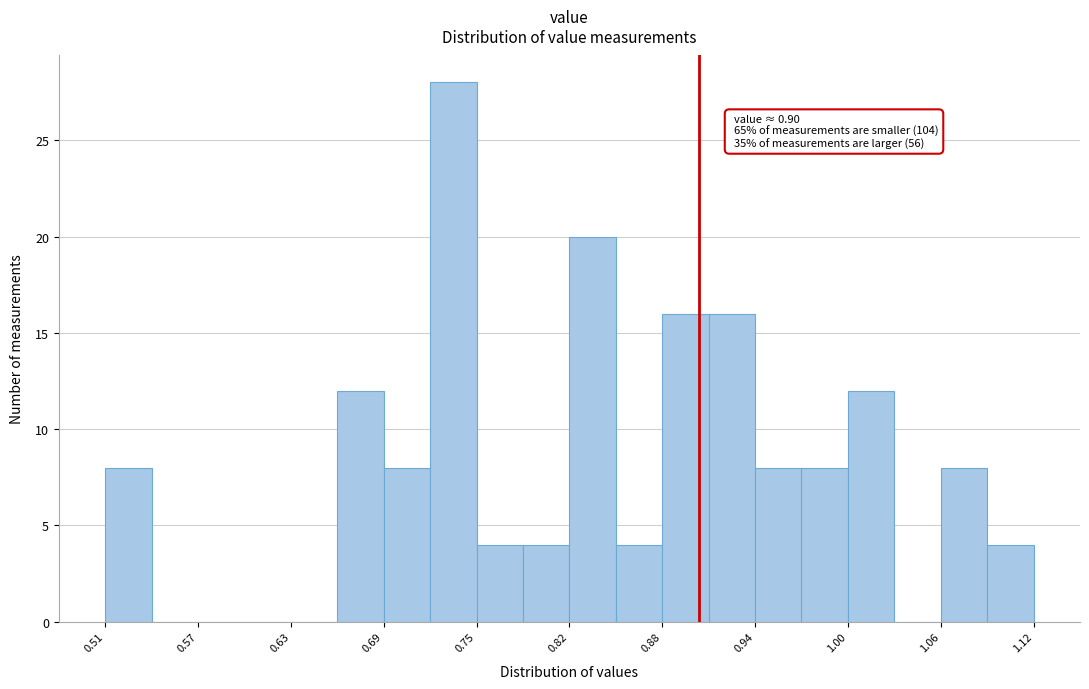

Read against the x-axis, roughly where is the centre of the tallest bar?

0.74